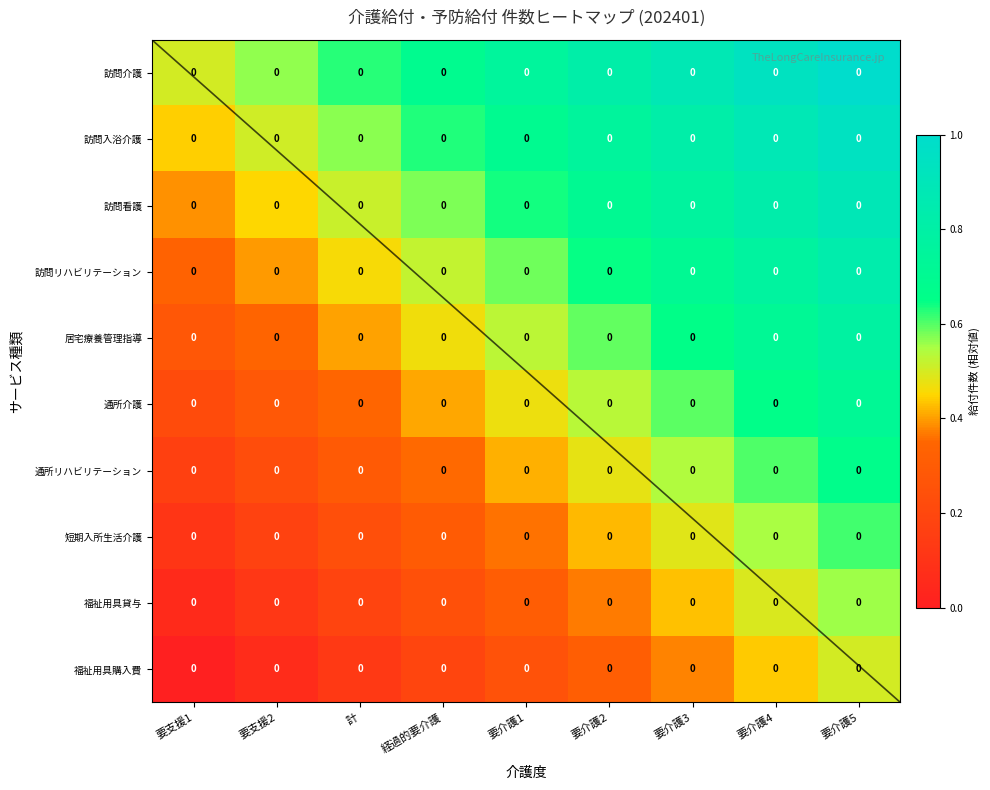

Which category has the lowest value across all series?

要支援1